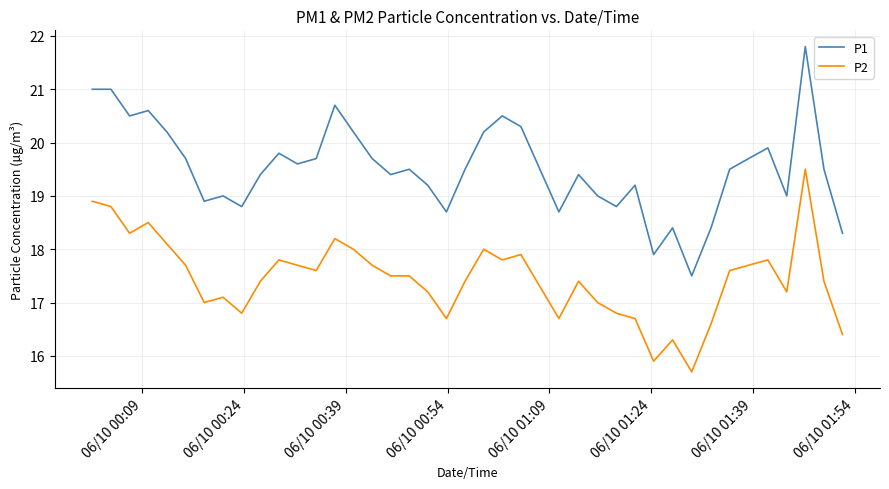

What is the difference between the maximum and minimum values in the P2 series?

3.8